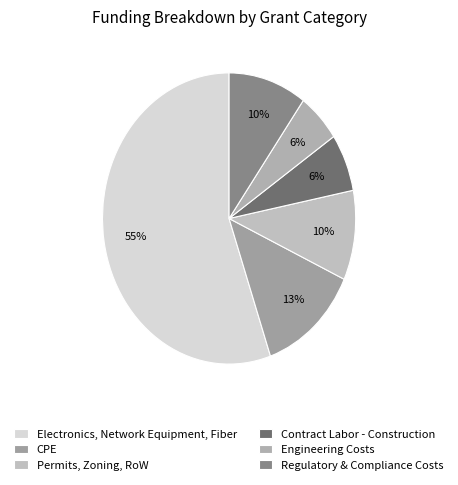

How many segments does this pie chart have?

6